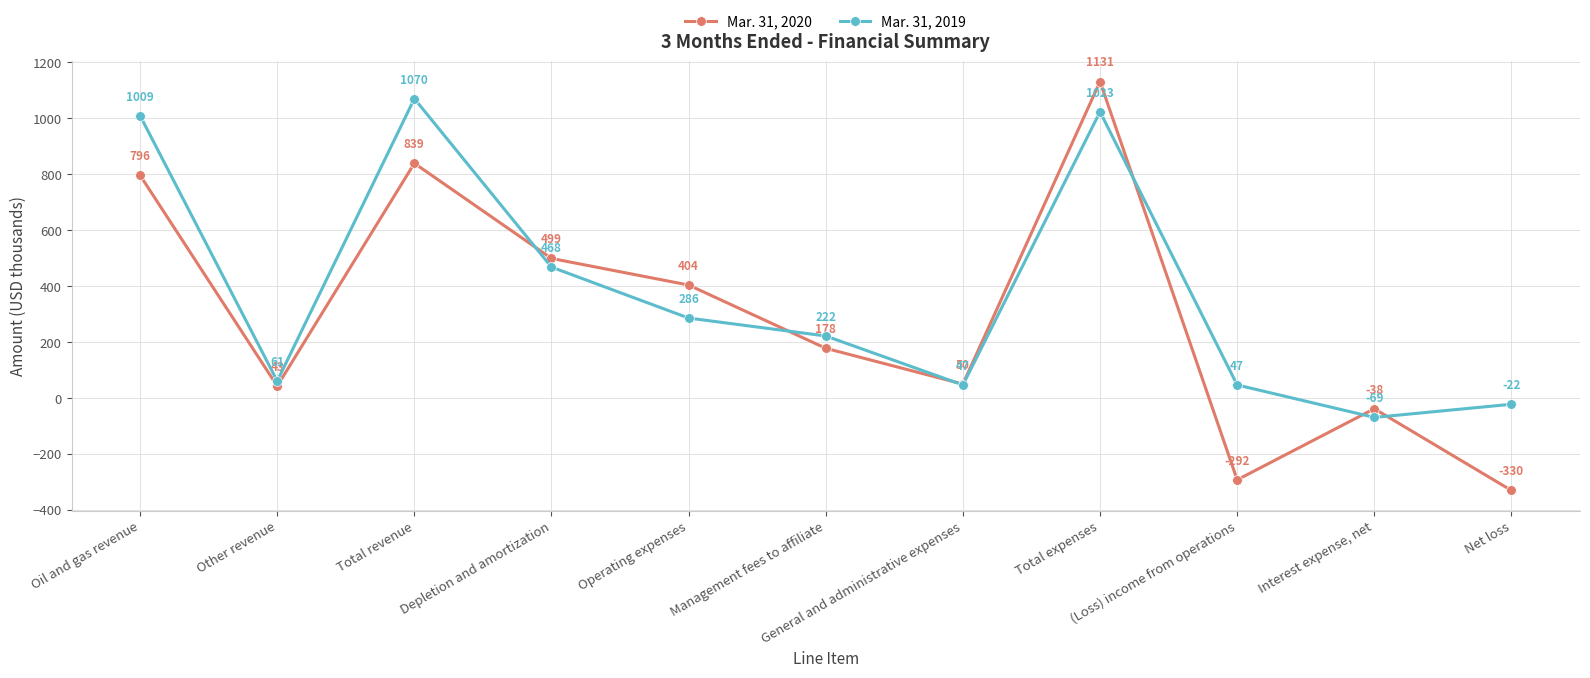

What is the sum of the Mar. 31, 2019 values at Total expenses and (Loss) income from operations?

1070